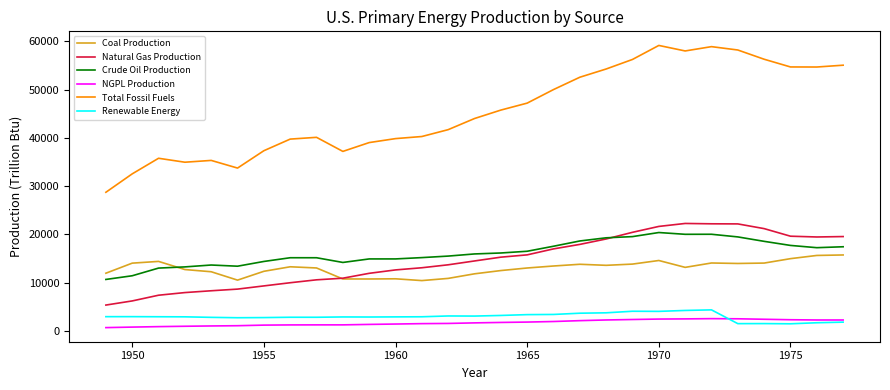

How many values in the Crude Oil Production series exceed 15965?

15